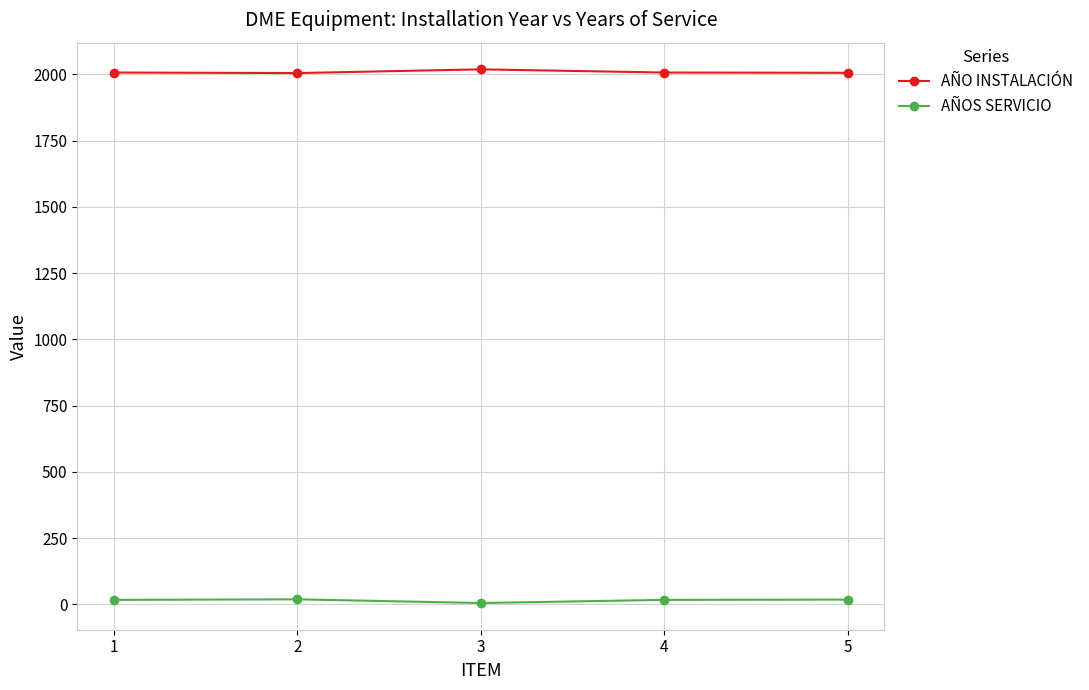

What are all the series names shown in the legend?

AÑO INSTALACIÓN, AÑOS SERVICIO